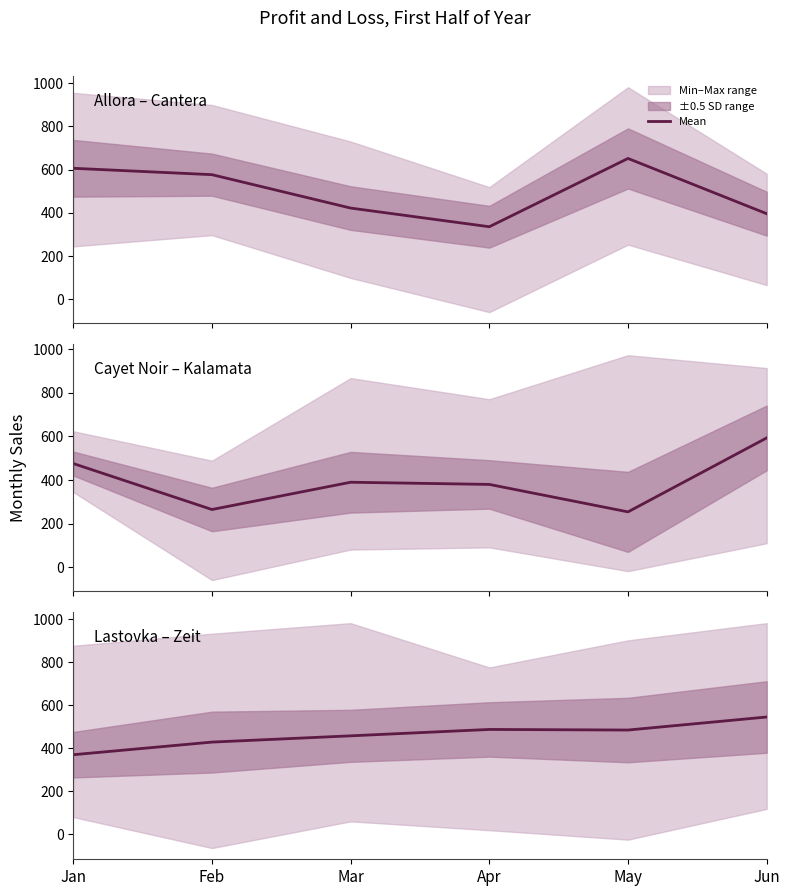

What is the change in value from Jan to May?

+114.8